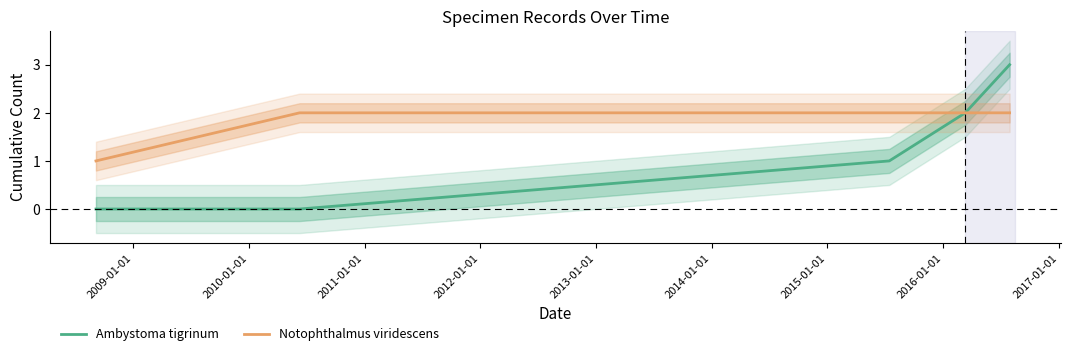

What is the sum of all Notophthalmus viridescens values?

9